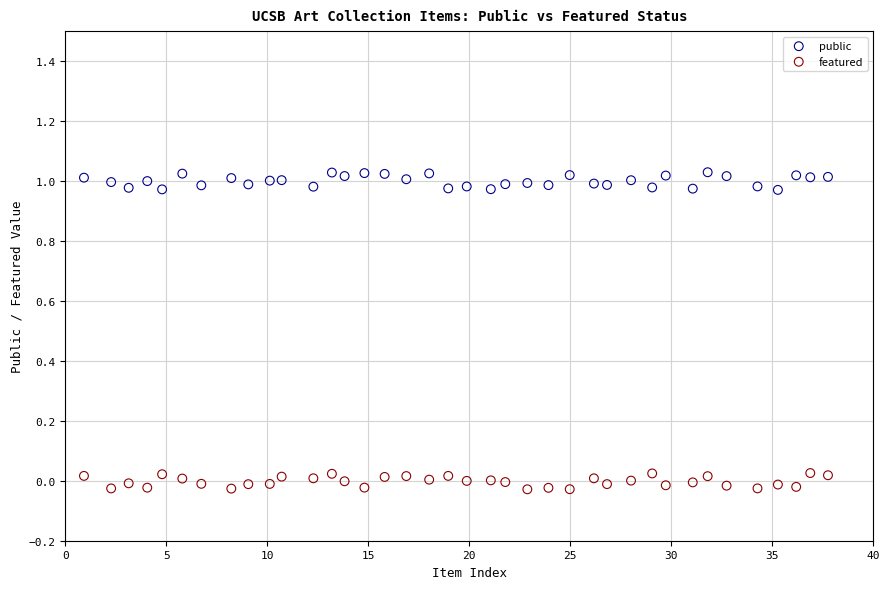

What is the X range (max minus min) for the scatter plot?

36.8